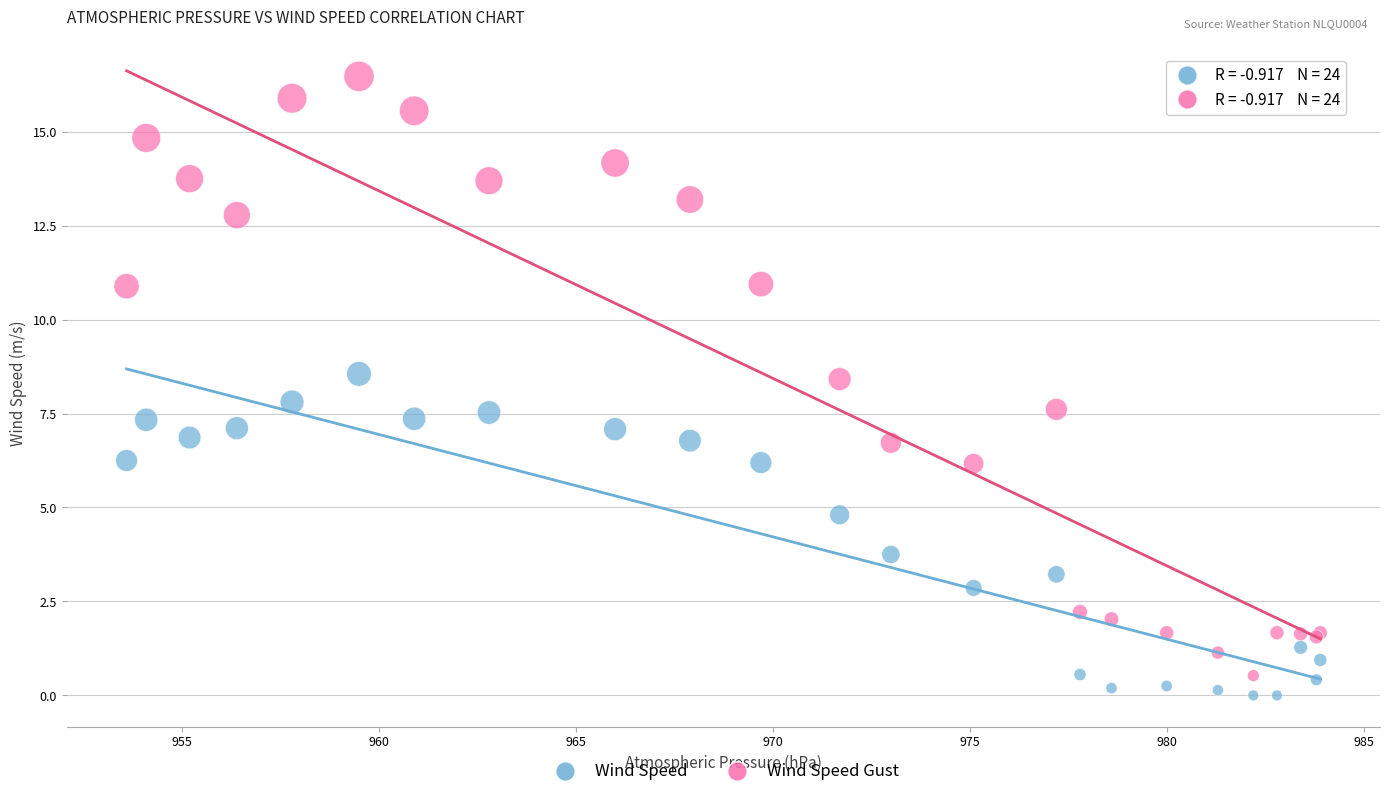

Which series contains the lowest Y value?

Wind Speed